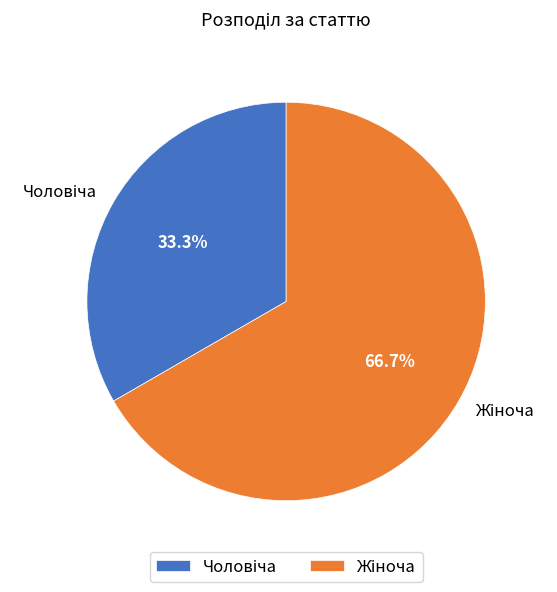

Does any single category account for the majority?

Yes